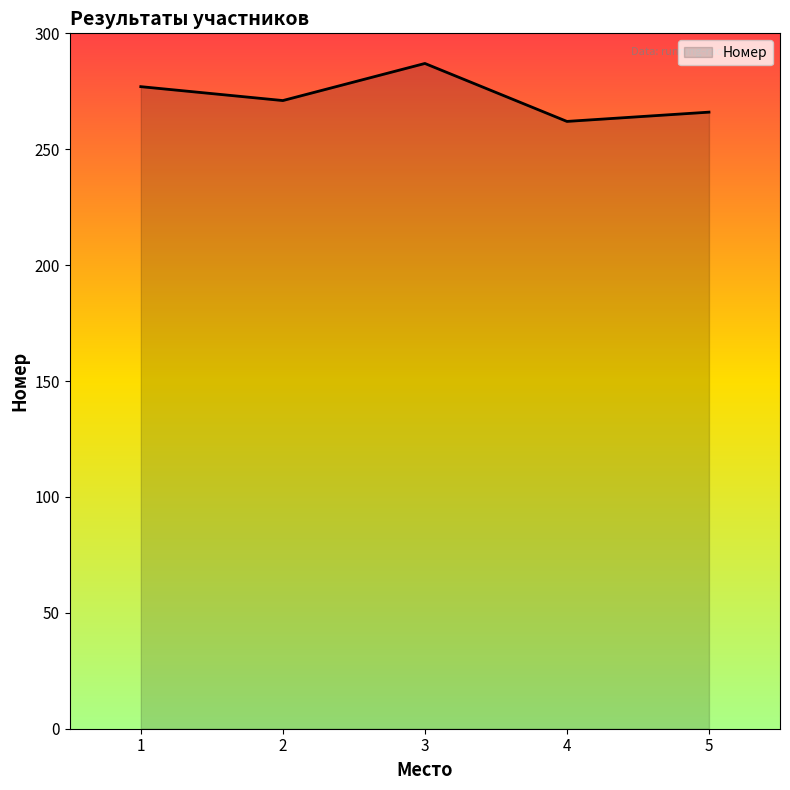

Rank the categories by value from highest to lowest.

3, 1, 2, 5, 4